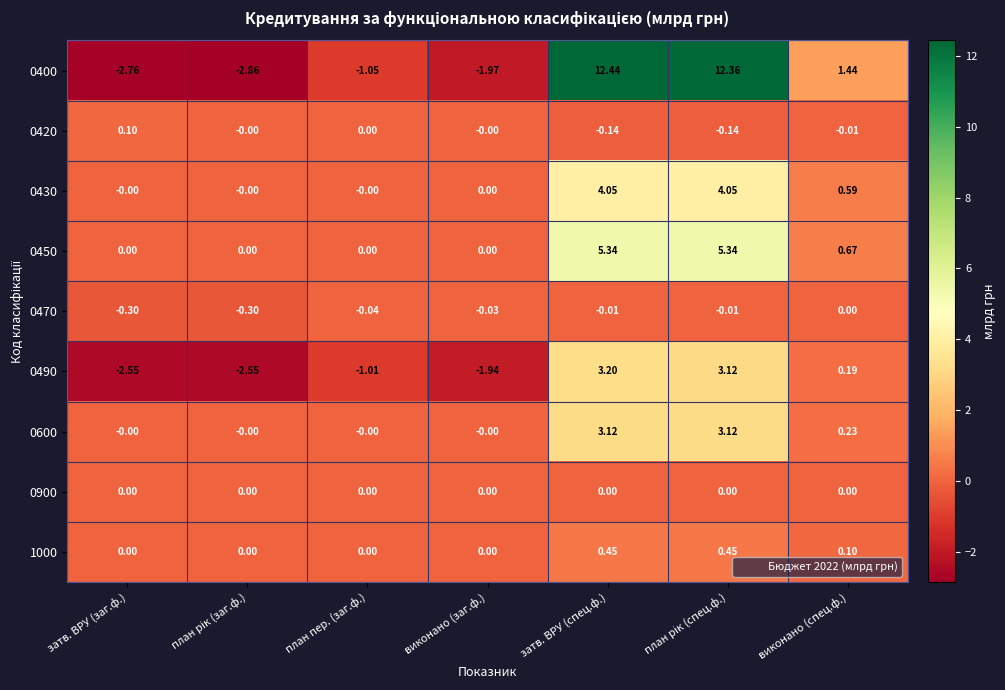

How many categories are shown in the chart?

7